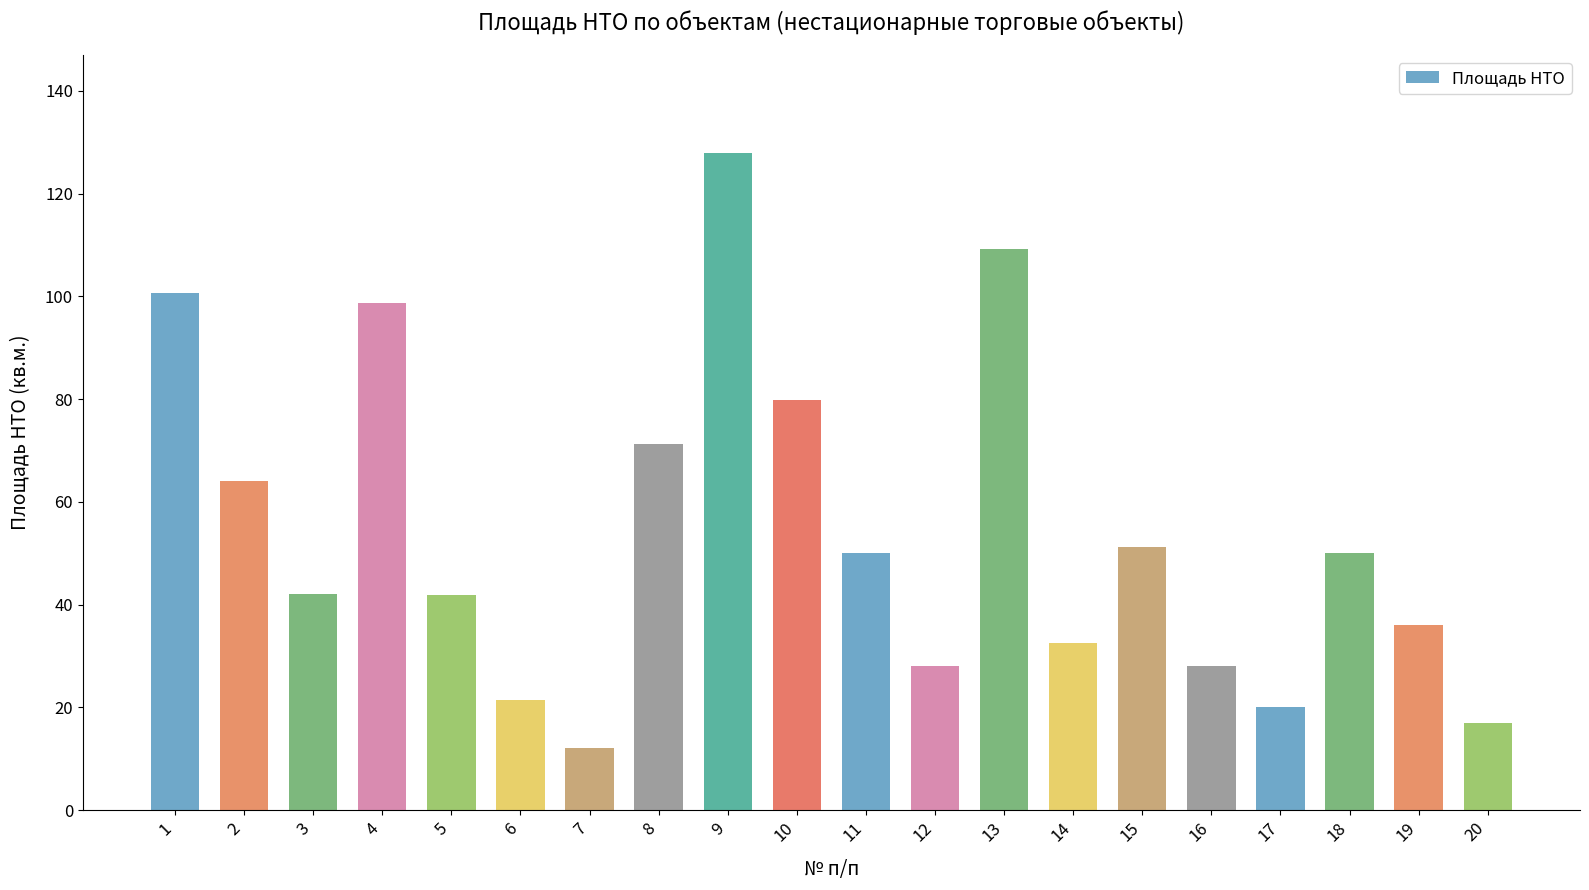

What is the difference between the maximum and minimum values?

115.9